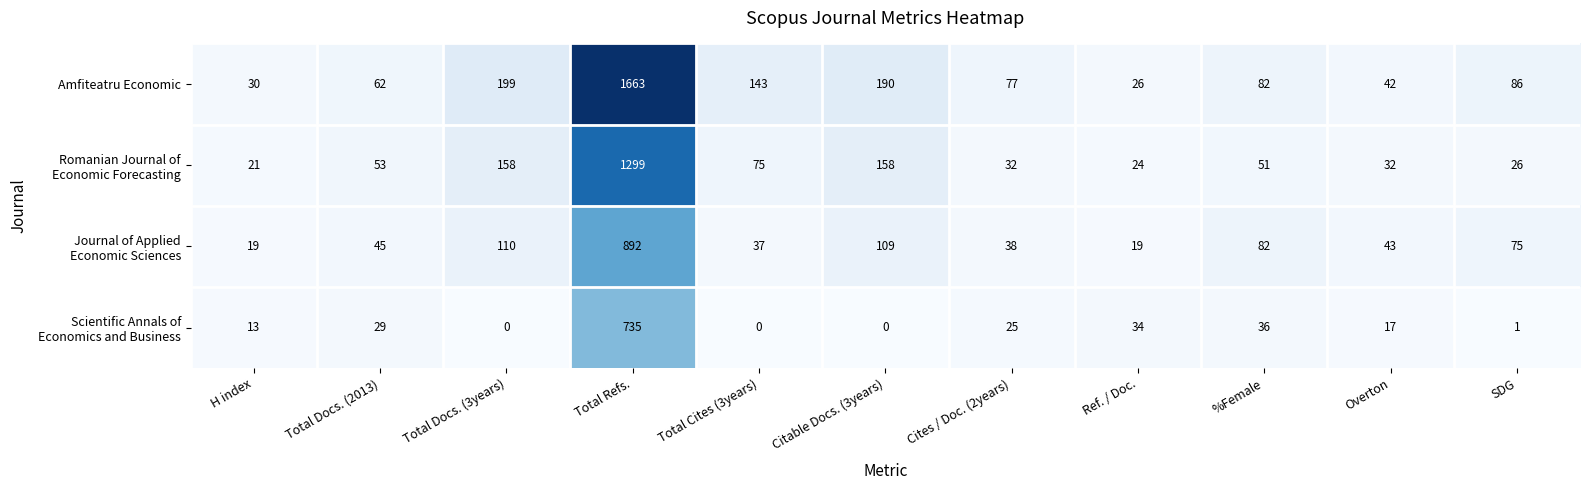

Count the number of data series in this chart.

4